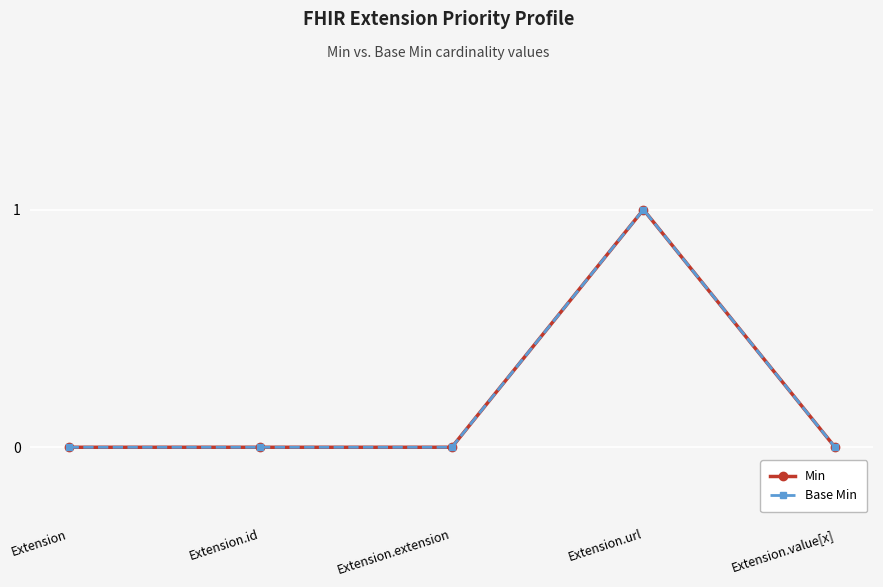

Does the chart have visible grid lines?

Yes